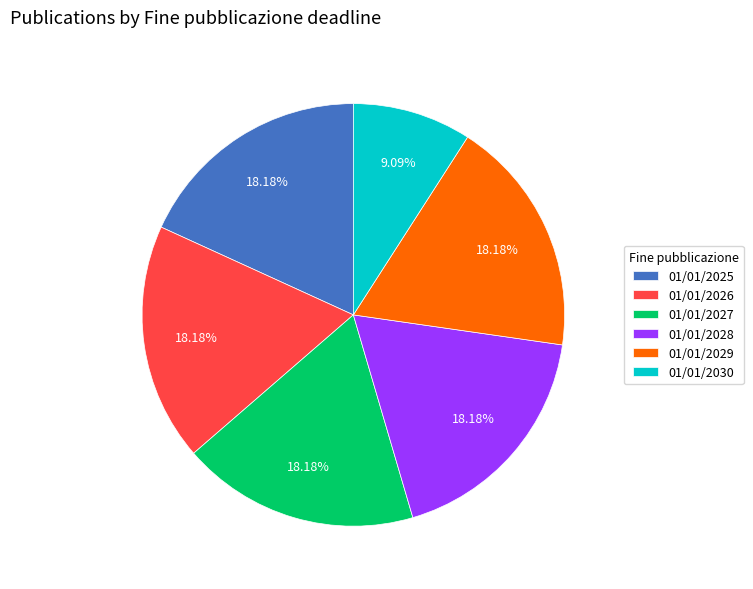

How many segments does this pie chart have?

6